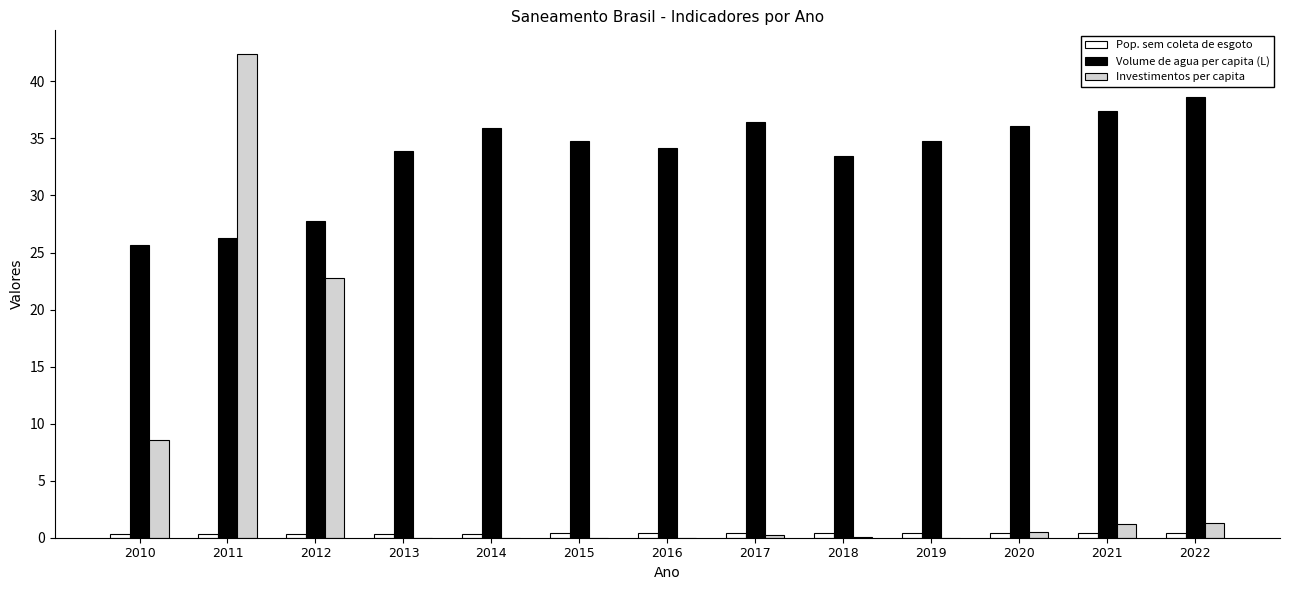

Is the value of Investimentos per capita at 2014 greater than the value of Volume de agua per capita (L) at 2013?

No